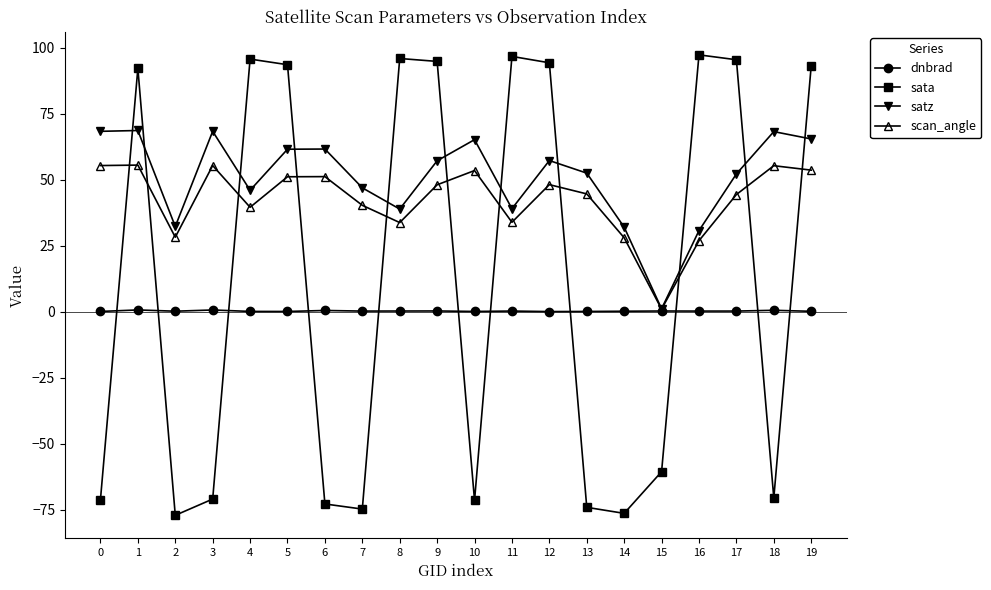

What is the difference between the second highest and second lowest values in the satz series?

37.6